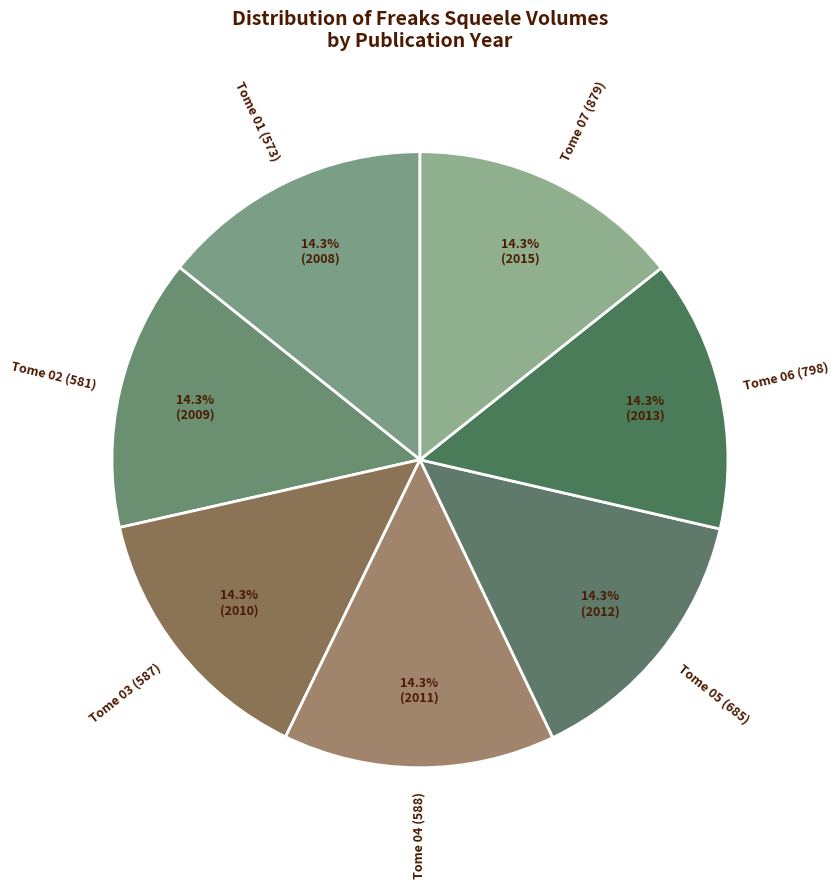

Is Tome 05 (685) the majority of the pie?

No